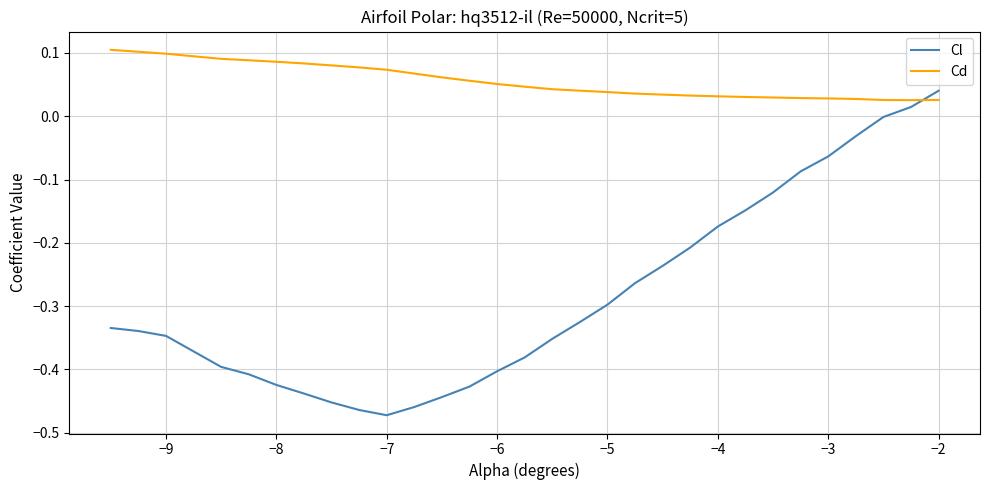

How many categories are shown in the chart?

30